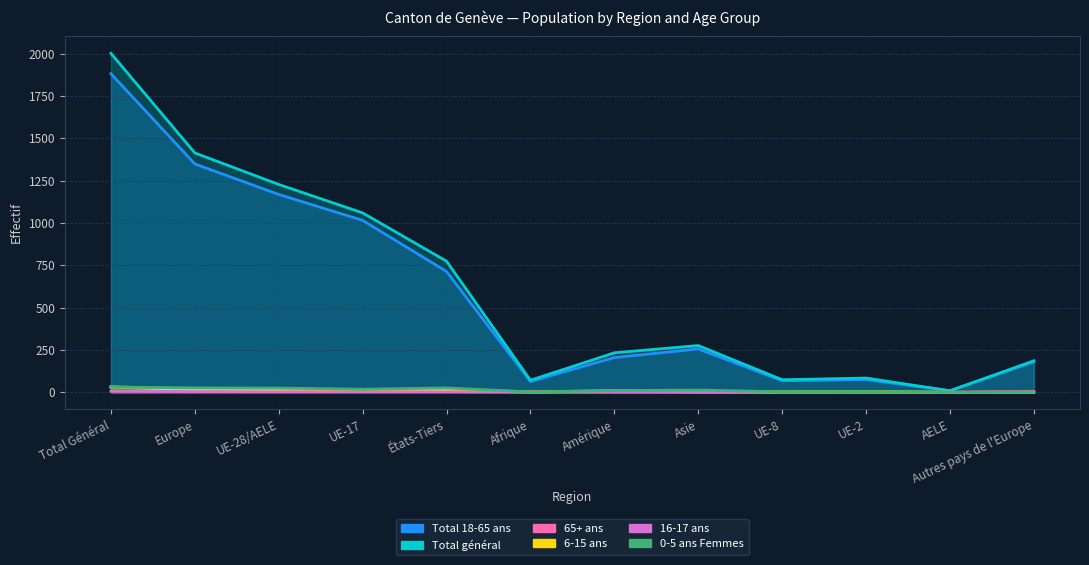

What is the minimum value for Total général?

9